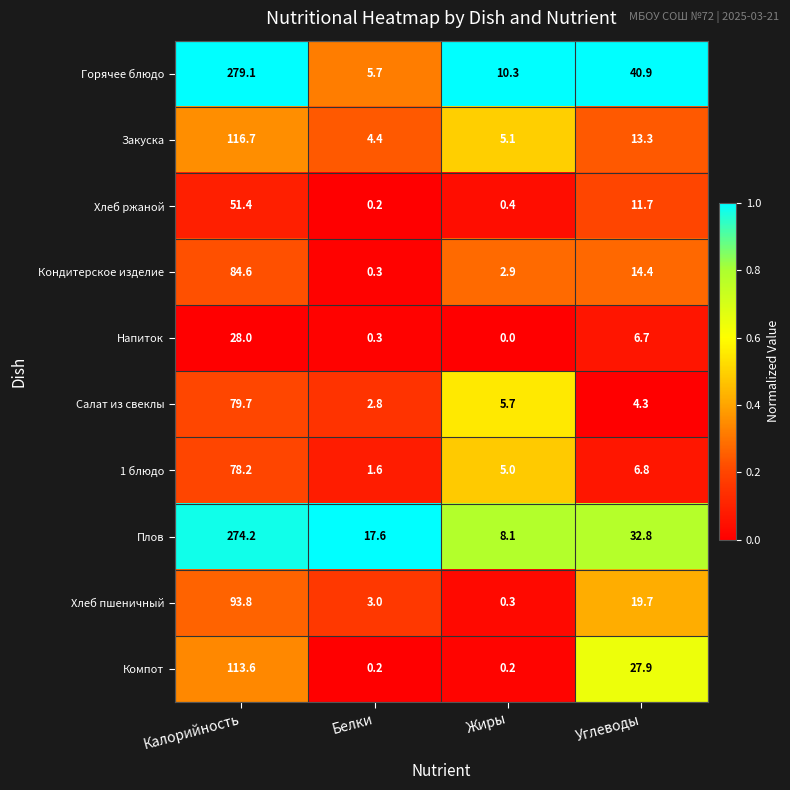

How many distinct data groups are displayed?

10